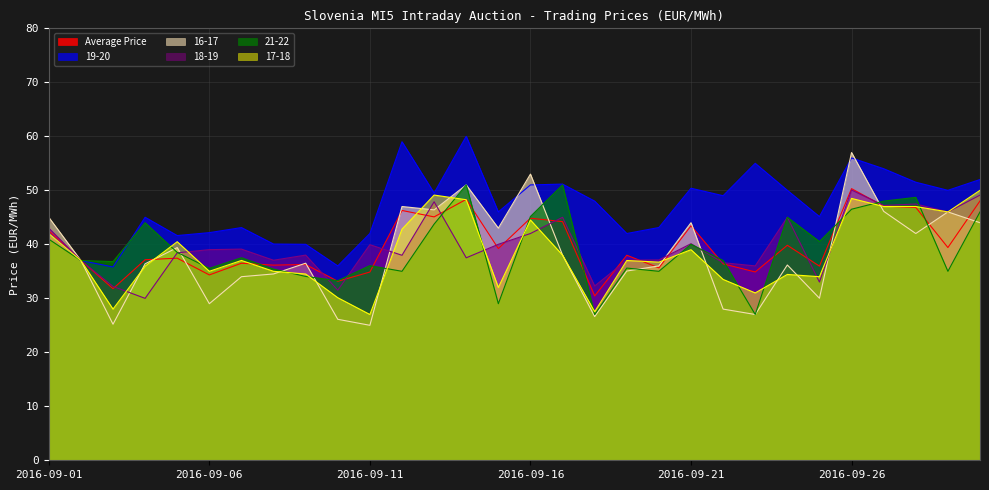

Reading left to right, transcribe all the data shown in this chart.

Average Price: 42.5	37.0	31.8	37.1	37.4	34.3	36.5	36.1	36.3	33.2	34.9	46.3	45.1	48.3	39.2	44.8	44.2	30.4	38.0	35.6	43.4	36.4	34.9	39.8	36.0	50.3	47.1	46.8	39.4	48.0
16-17: 45.0	37.0	25.2	36.4	39.4	29.0	34.0	34.5	36.5	26.1	25.0	47.0	46.4	51.0	43.0	53.0	38.0	26.6	35.0	36.0	44.0	28.0	27.0	36.2	30.0	57.0	46.1	42.0	46.0	44.0
19-20: 42.1	37.0	35.8	45.0	41.6	42.2	43.1	40.0	40.0	36.0	42.0	59.0	49.5	60.0	46.0	51.0	51.1	48.0	42.0	43.1	50.4	49.0	55.0	50.0	45.1	56.0	54.0	51.5	50.0	52.0
18-19: 43.0	37.0	32.2	30.0	38.4	39.0	39.1	37.0	38.0	31.5	39.9	38.0	47.9	37.5	40.0	42.0	45.0	32.3	37.0	37.1	40.1	36.6	36.0	45.0	33.0	50.1	47.2	47.5	46.0	49.1
21-22: 41.0	37.0	36.8	44.0	38.5	35.5	37.5	35.4	34.0	33.3	36.0	35.0	43.7	51.0	29.0	45.1	51.0	27.0	35.6	35.0	40.0	37.0	27.0	45.0	40.5	46.5	48.0	48.7	35.0	46.0
17-18: 42.0	37.0	28.0	36.0	40.5	35.0	37.0	35.0	34.5	30.1	27.0	42.8	49.1	48.3	32.0	44.5	38.0	27.5	37.0	36.7	39.0	33.5	31.0	34.4	34.0	48.5	47.0	47.0	46.0	50.0